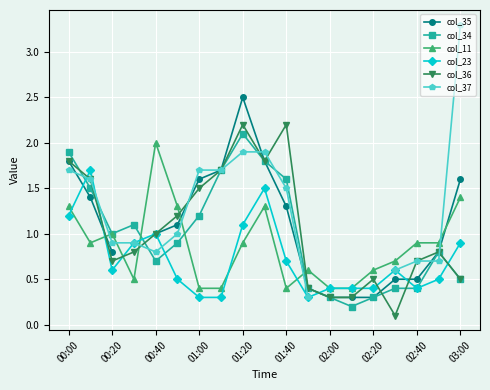

What is the sum of the col_36 values at 01:40 and 02:40?

2.9